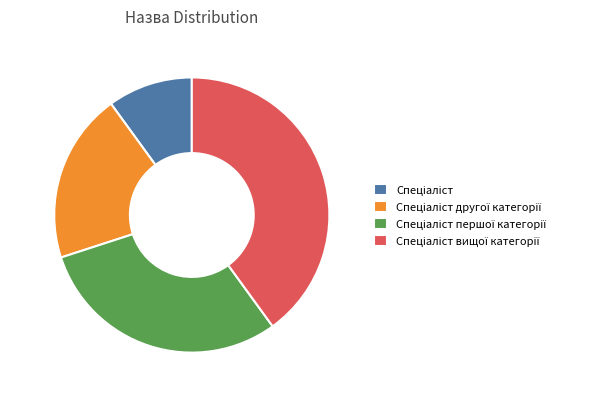

Combined, do 30.0% and 10.0% account for over 50%?

No